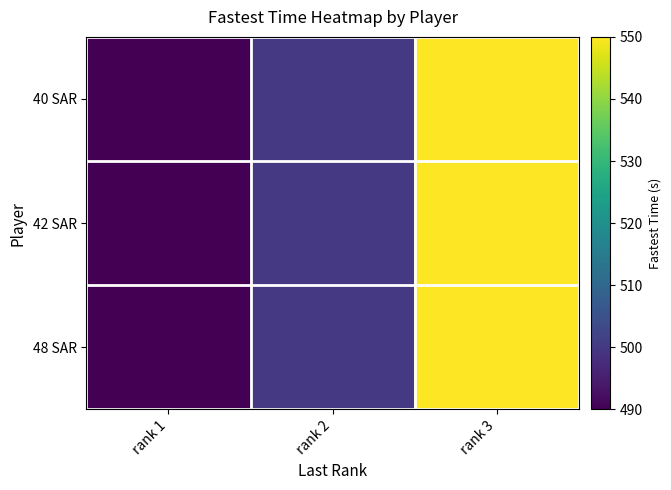

Which series has the widest spread of values?

40 SAR